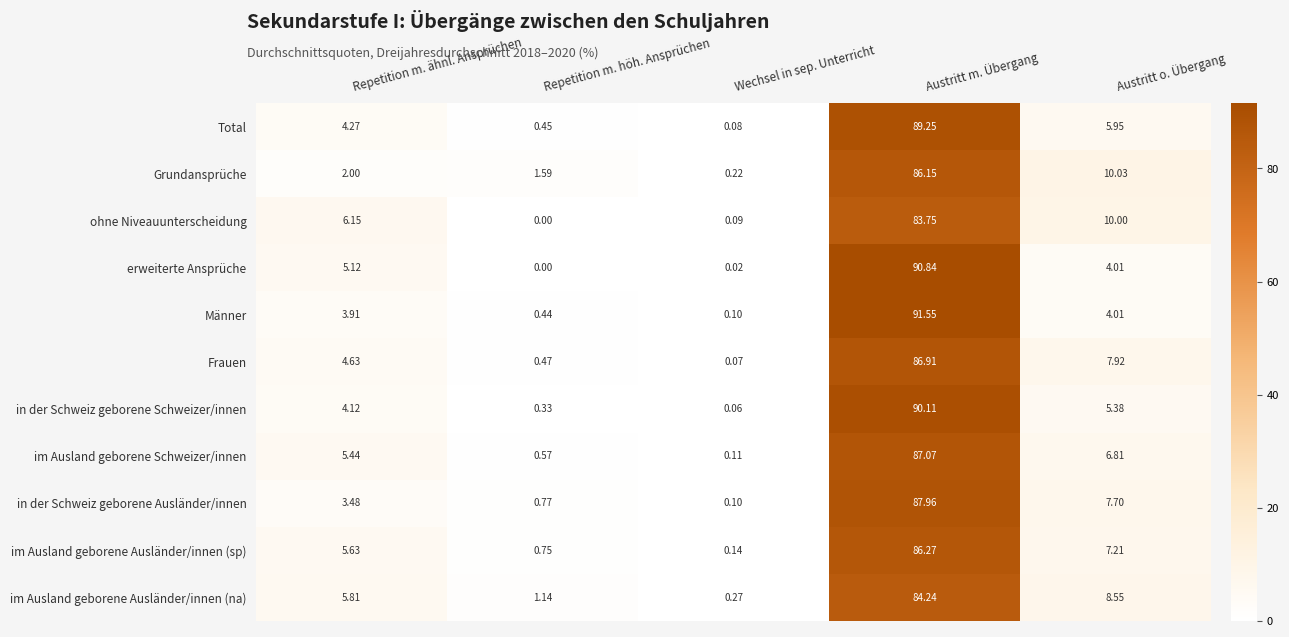

Is the value of in der Schweiz geborene Schweizer/innen at Austritt o. Übergang greater than the value of im Ausland geborene Schweizer/innen at Austritt o. Übergang?

No